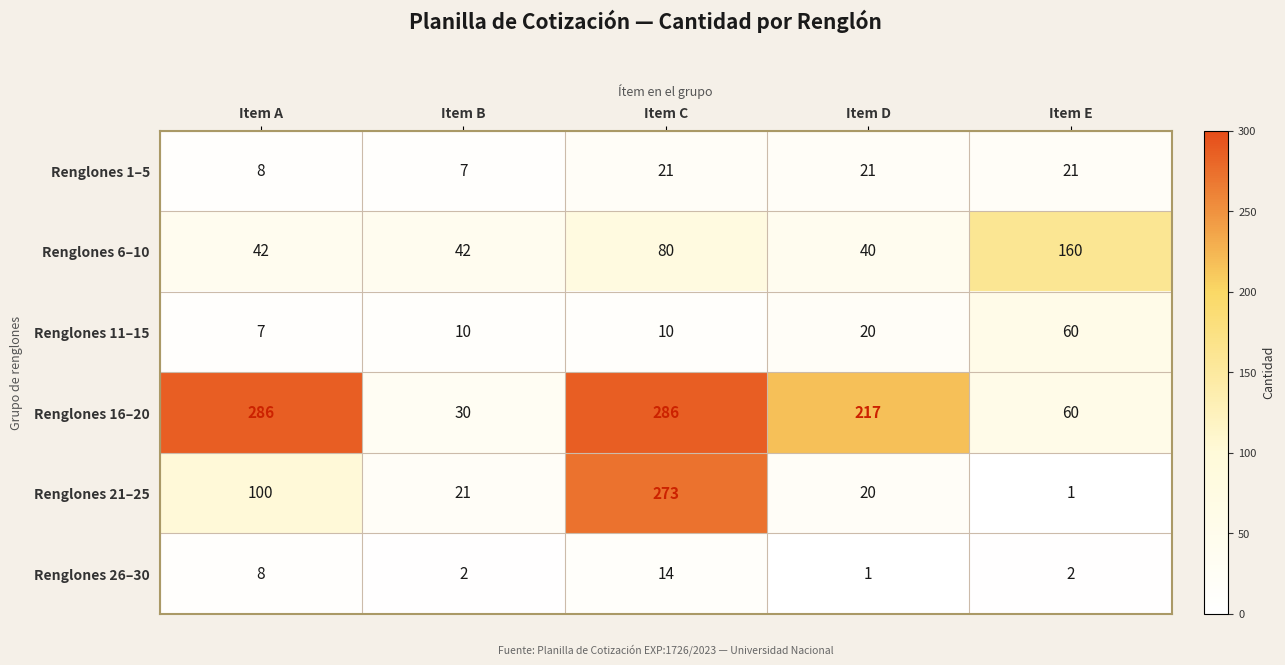

Rank the series by their maximum value, from lowest to highest.

Renglones 26–30, Renglones 1–5, Renglones 11–15, Renglones 6–10, Renglones 21–25, Renglones 16–20